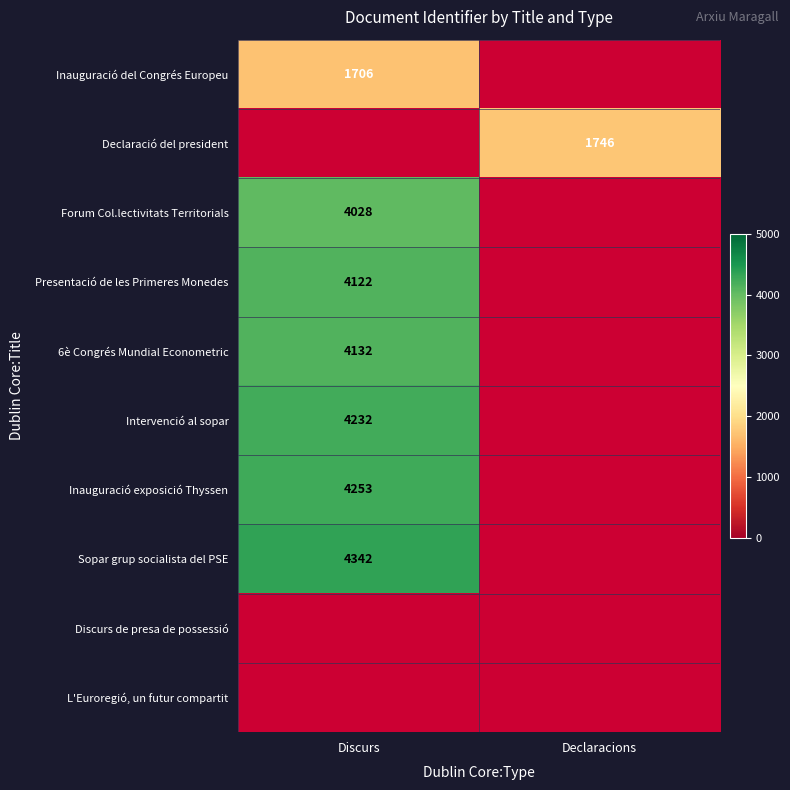

True or false: 6è Congrés Mundial Econometric has a value of 4132 at Discurs.

True